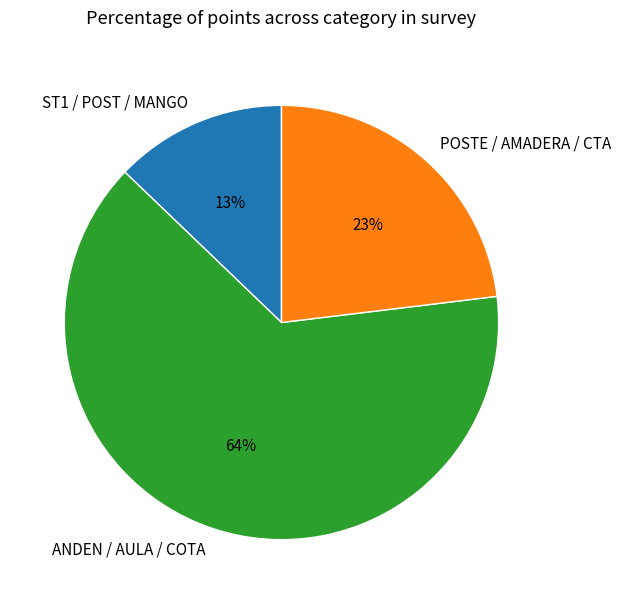

Does any single category account for the majority?

Yes